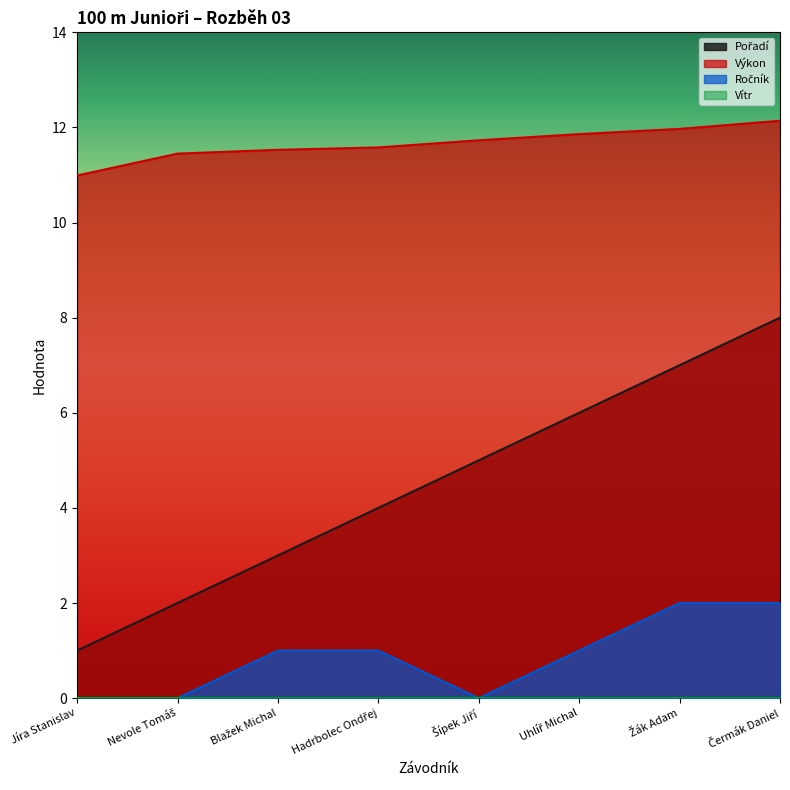

True or false: Pořadí and Výkon intersect in this chart.

False